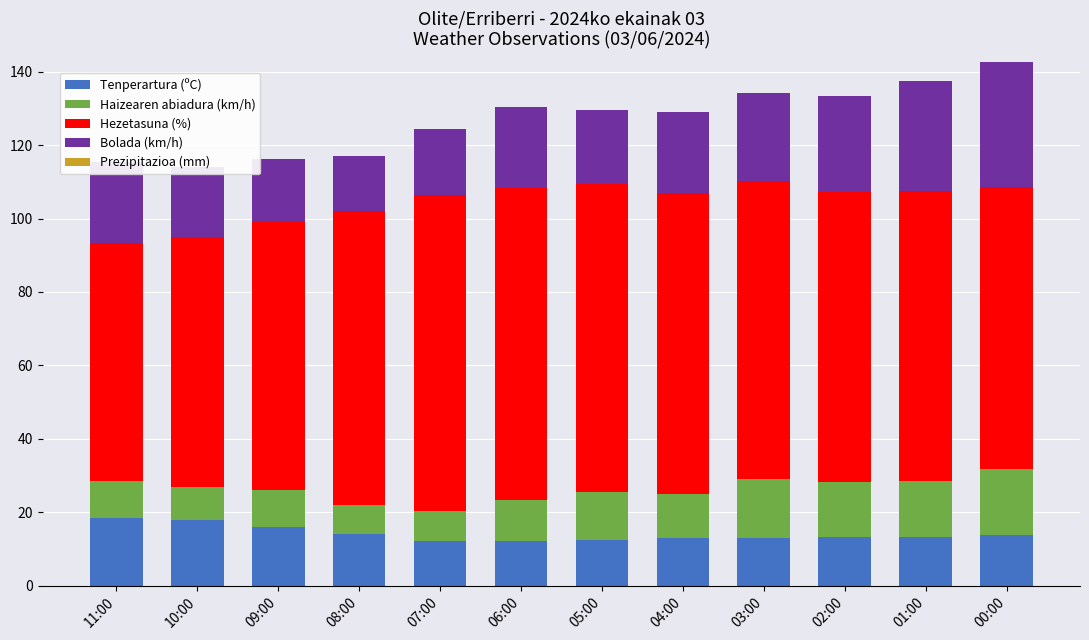

What is the total value across all series at 02:00?

133.3